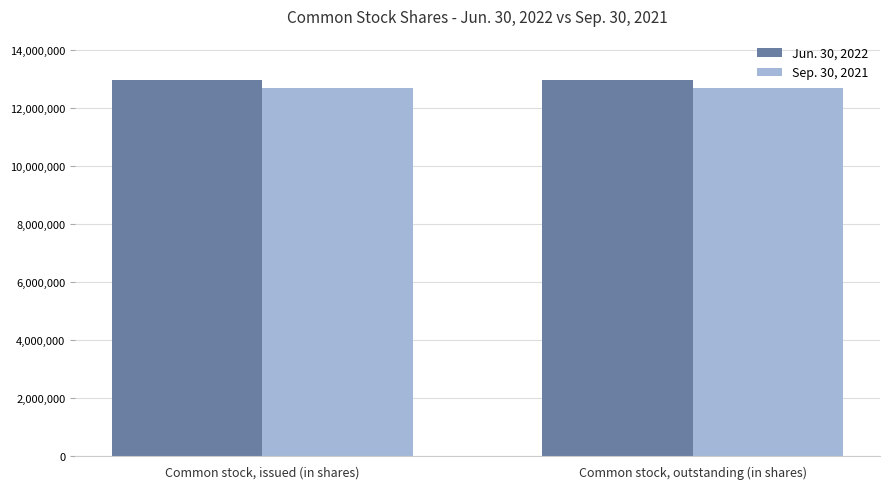

List the series in order of their peak value, highest first.

Jun. 30, 2022, Sep. 30, 2021